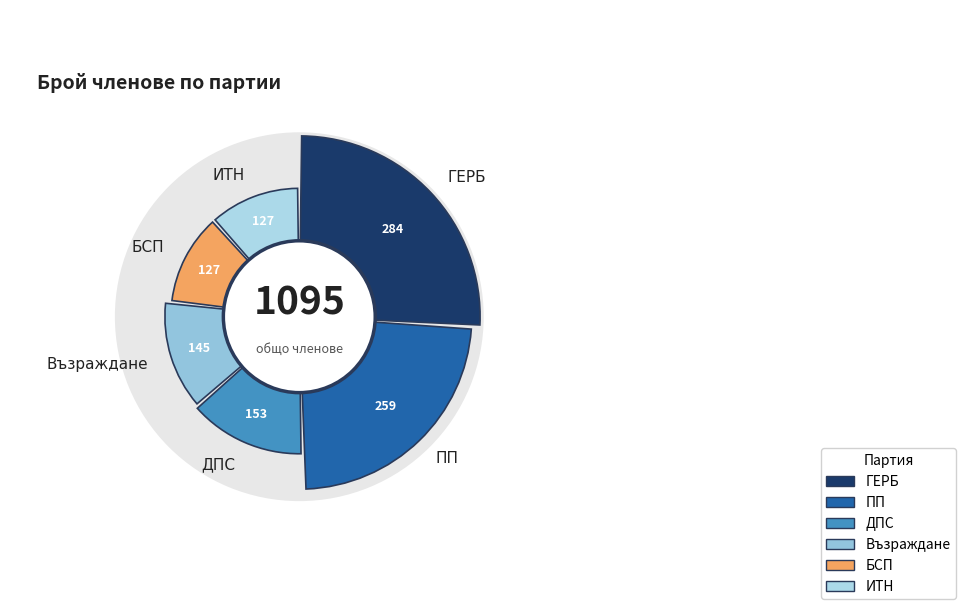

What is the smallest slice in the pie chart?

БСП